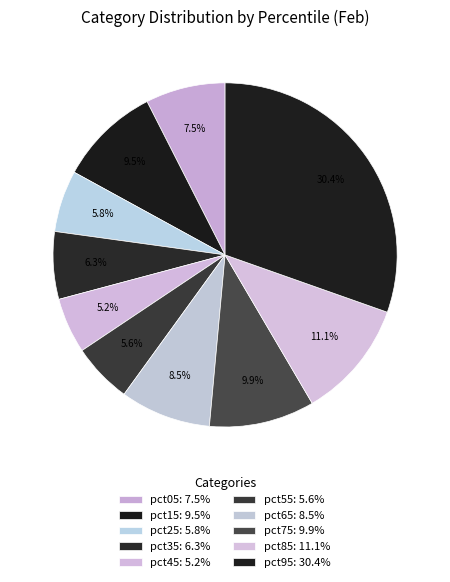

How many slices are in this pie chart?

10